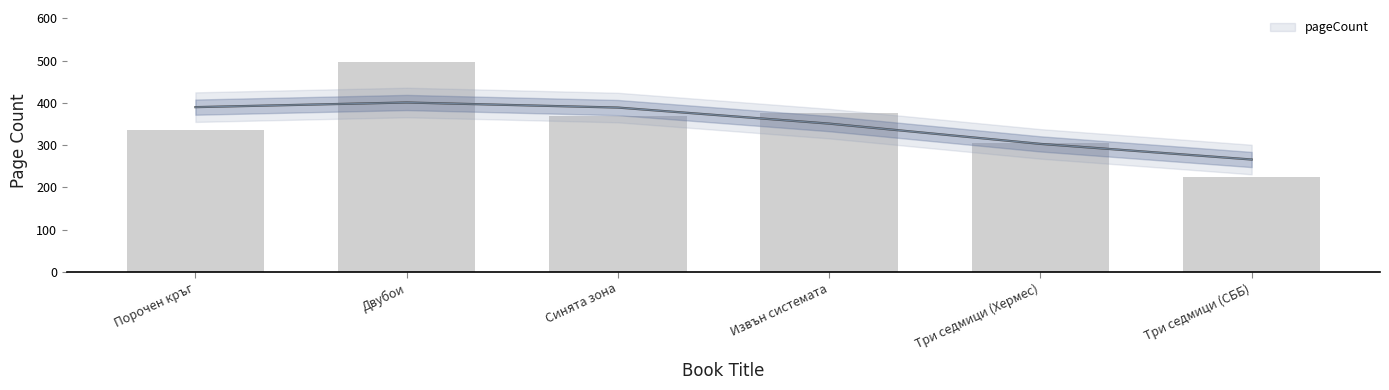

Are the bars horizontal?

No